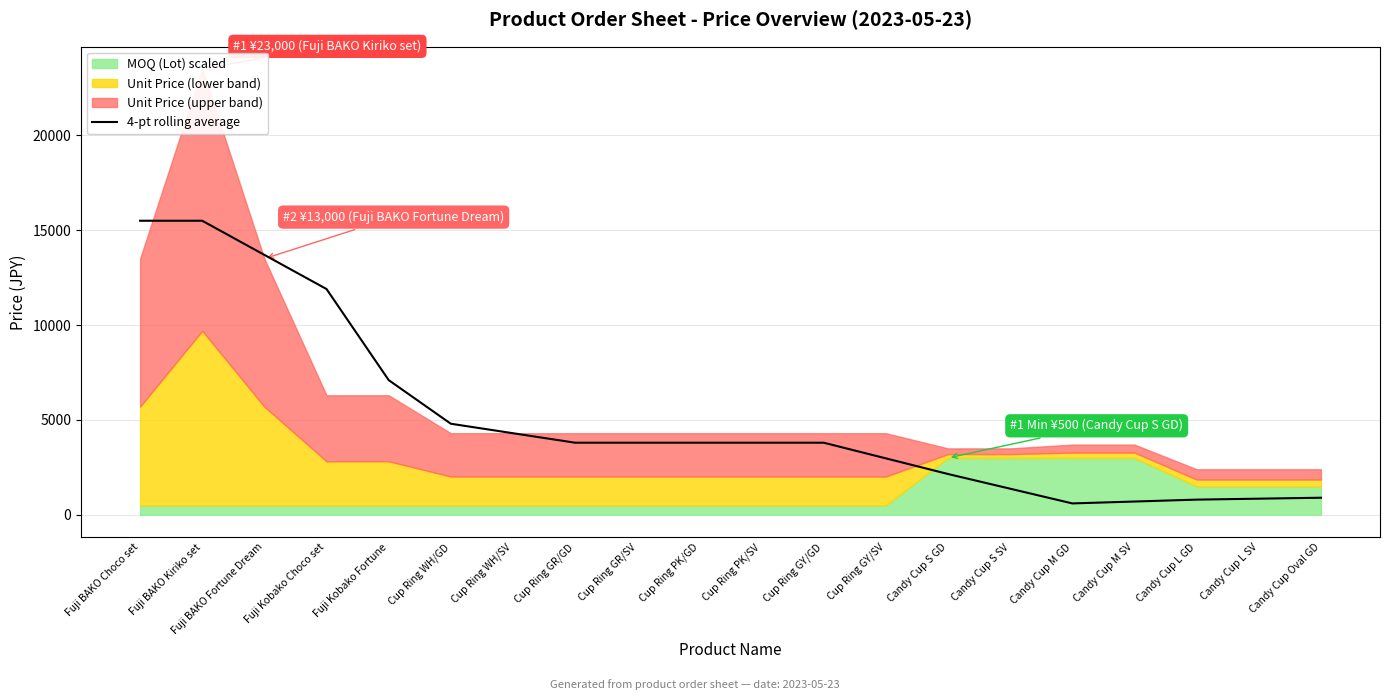

What is the label of the 13th point from the left?

Cup Ring GY/SV